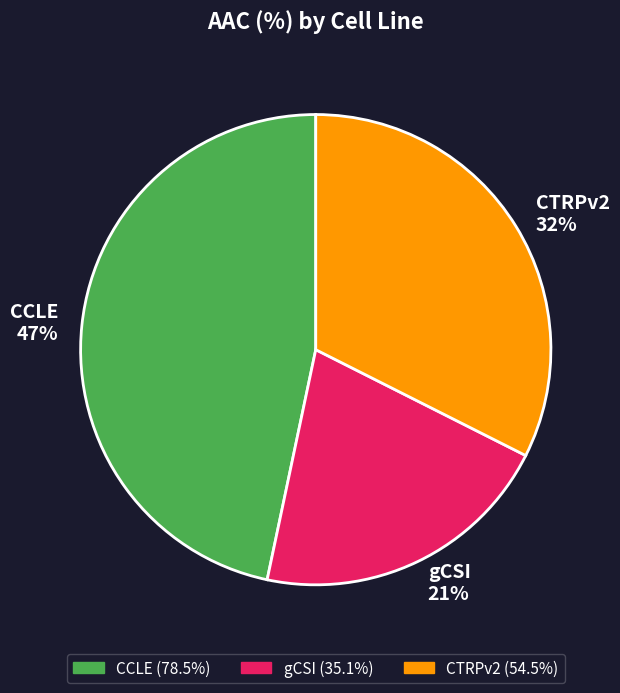

Is the sum of gCSI and CTRPv2 greater than half?

Yes